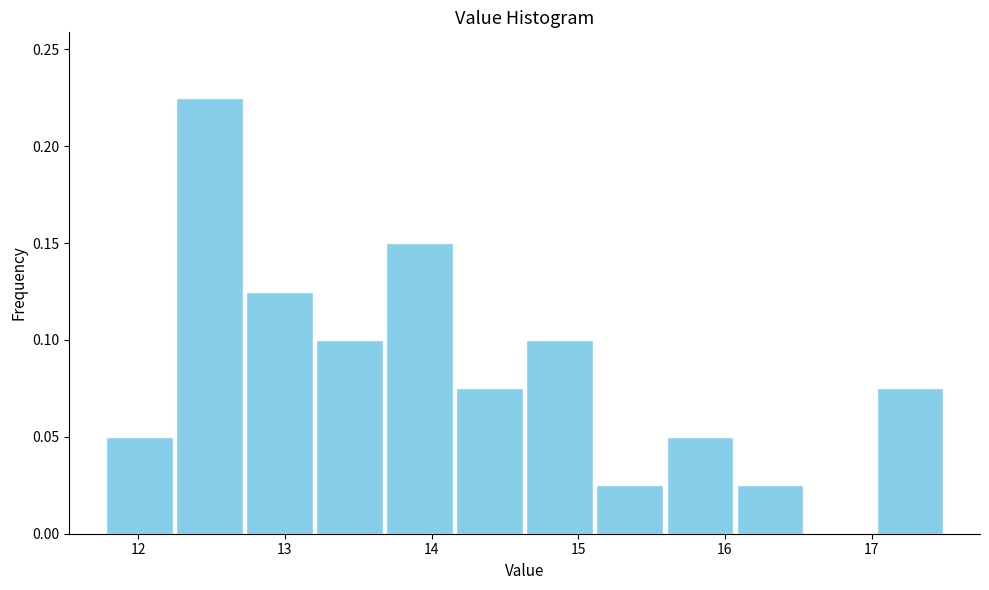

Reading left to right, transcribe this chart: for each bar, give the range it covers on the x-axis and its height. Neither the bar edges nor the heights are printed on the chart, so give them approximately, as read against the axes.

11.8 to 12.2: 0.050
12.2 to 12.7: 0.225
12.7 to 13.2: 0.125
13.2 to 13.7: 0.100
13.7 to 14.2: 0.150
14.2 to 14.6: 0.075
14.6 to 15.1: 0.100
15.1 to 15.6: 0.025
15.6 to 16.1: 0.050
16.1 to 16.5: 0.025
16.5 to 17.0: 0
17.0 to 17.5: 0.075